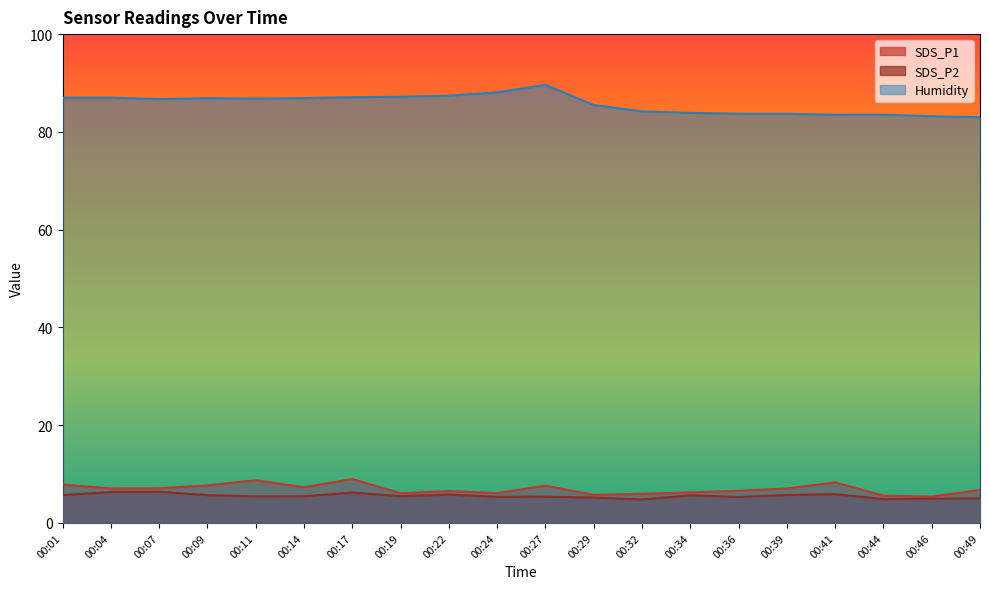

The value of SDS_P2 at 00:07 is 6.4. True or false?

True